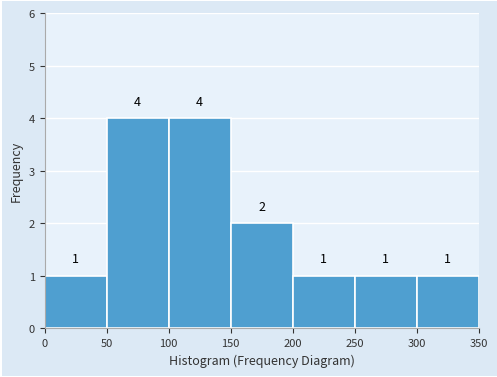

Reading left to right, list every bar in this chart as the range it spans on the x-axis followed by its height.

0 to 50: 1
50 to 100: 4
100 to 150: 4
150 to 200: 2
200 to 250: 1
250 to 300: 1
300 to 350: 1